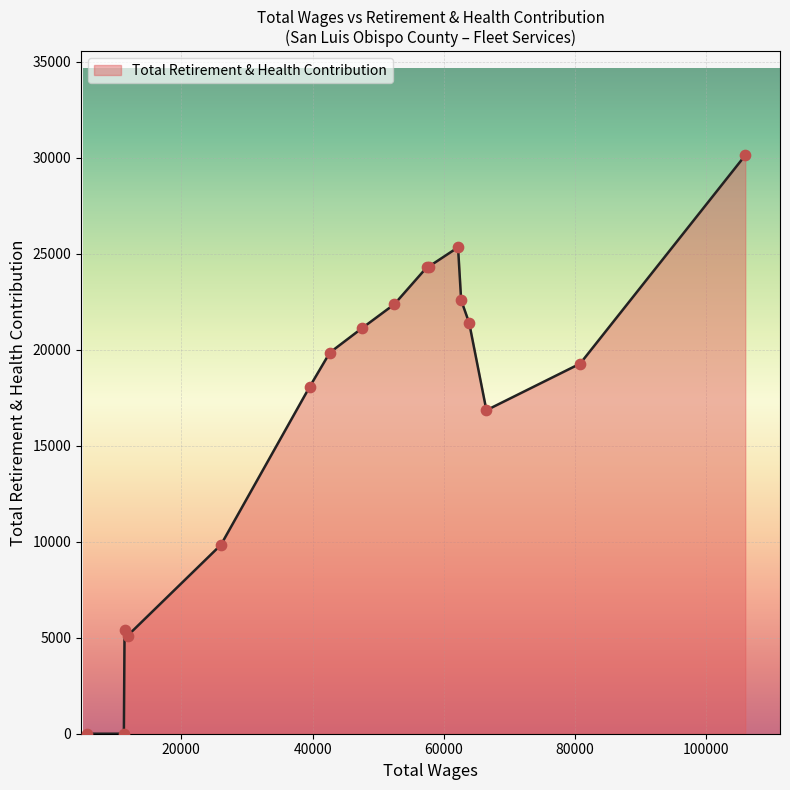

What is the difference between the maximum and minimum values?

30133